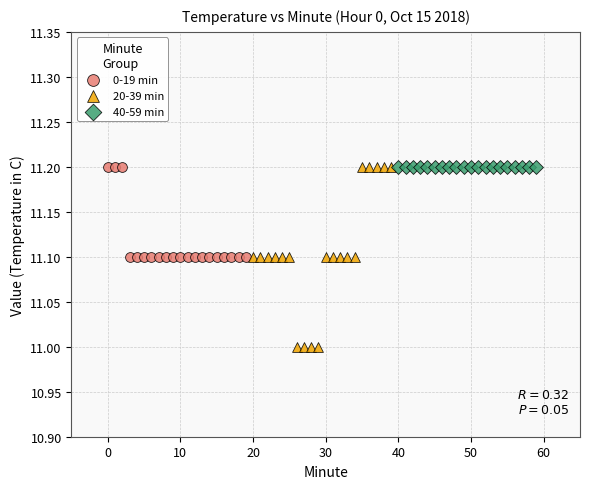

Which series contains the lowest Y value?

20-39 min